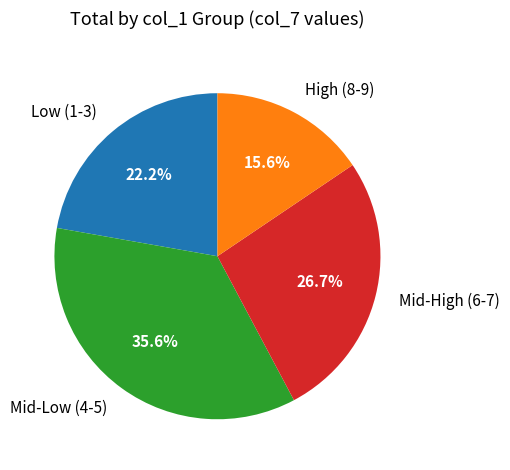

Count the number of slices in the pie.

4